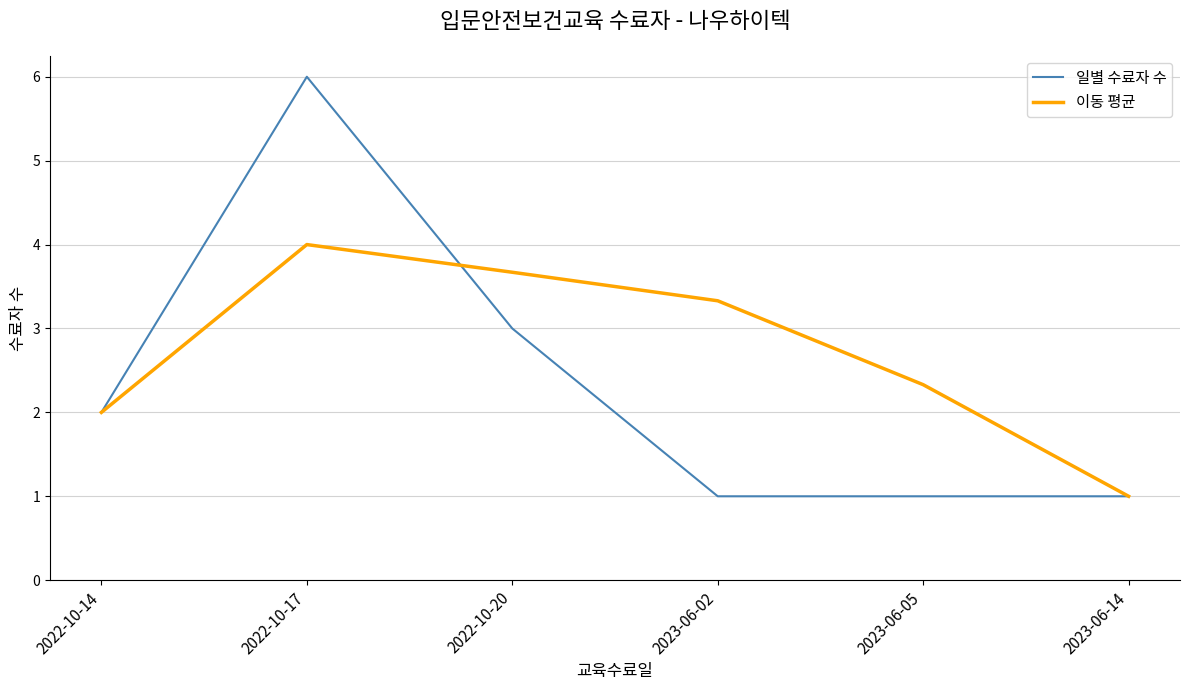

Which label corresponds to the largest value in the chart?

2022-10-17